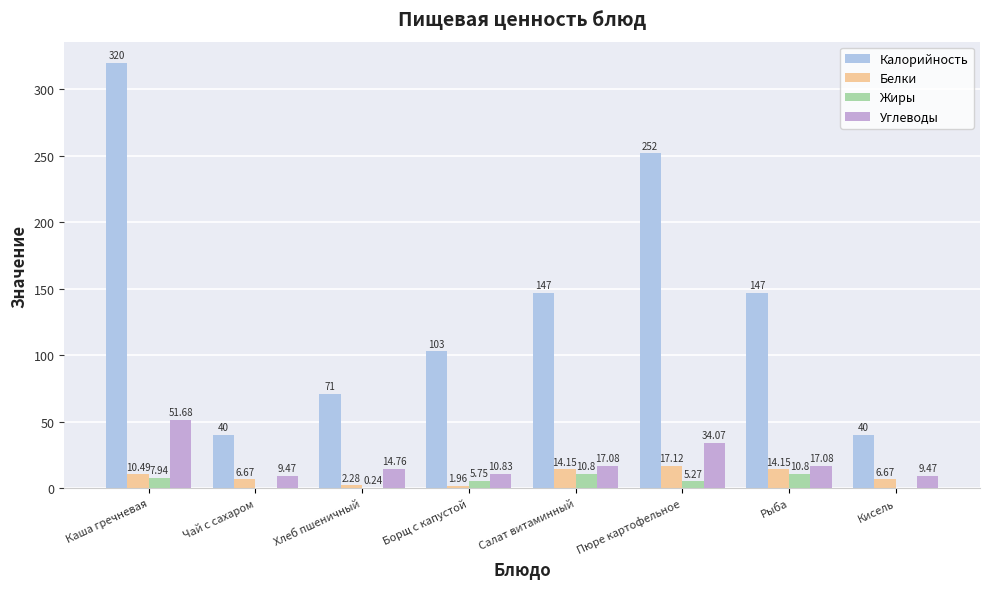

Where does the Белки series first go above 10?

Каша гречневая